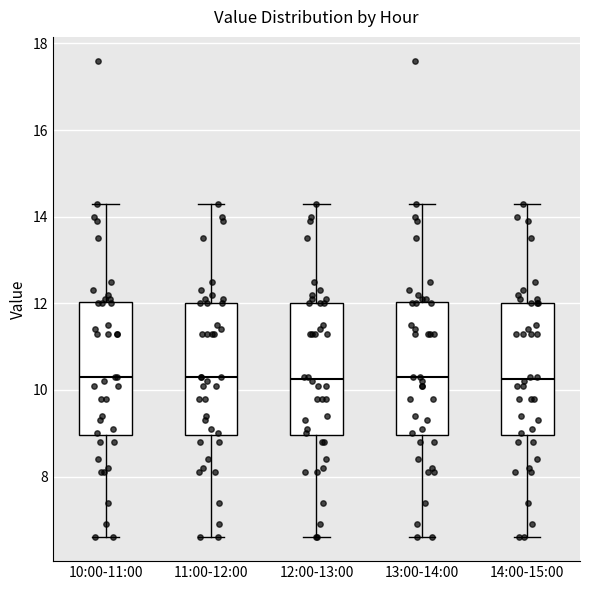

Where does the lower whisker of the box for 10:00-11:00 end on the y-axis? The values are not printed on the chart, so give them approximately, as read against the axis.

6.6